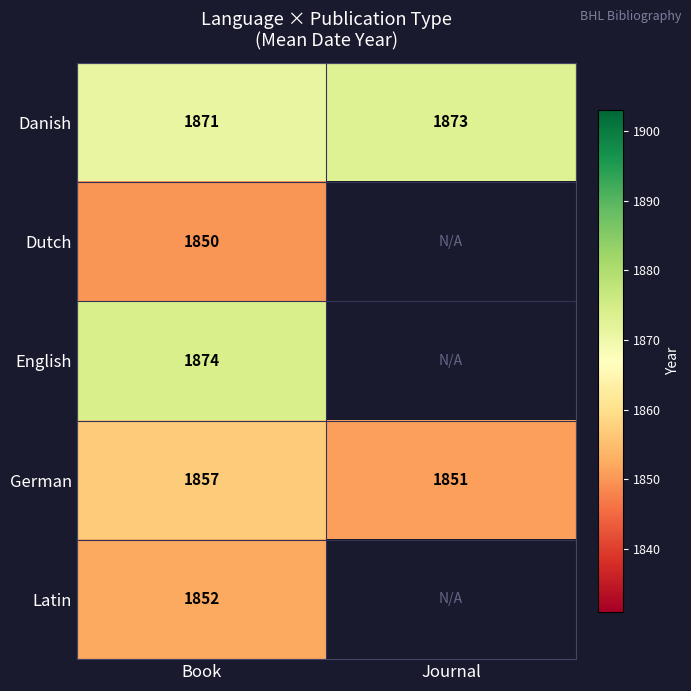

At which category is the sum across all series the highest?

Book